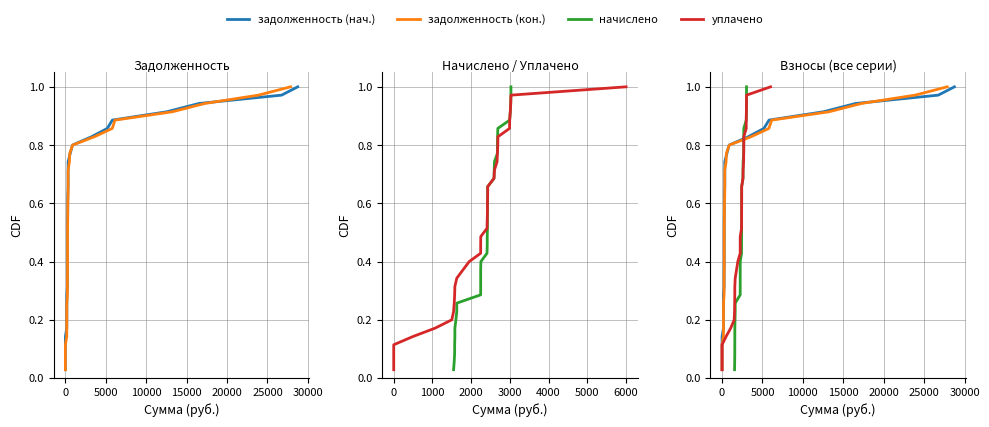

What is the label of the 3rd point from the left?

5000